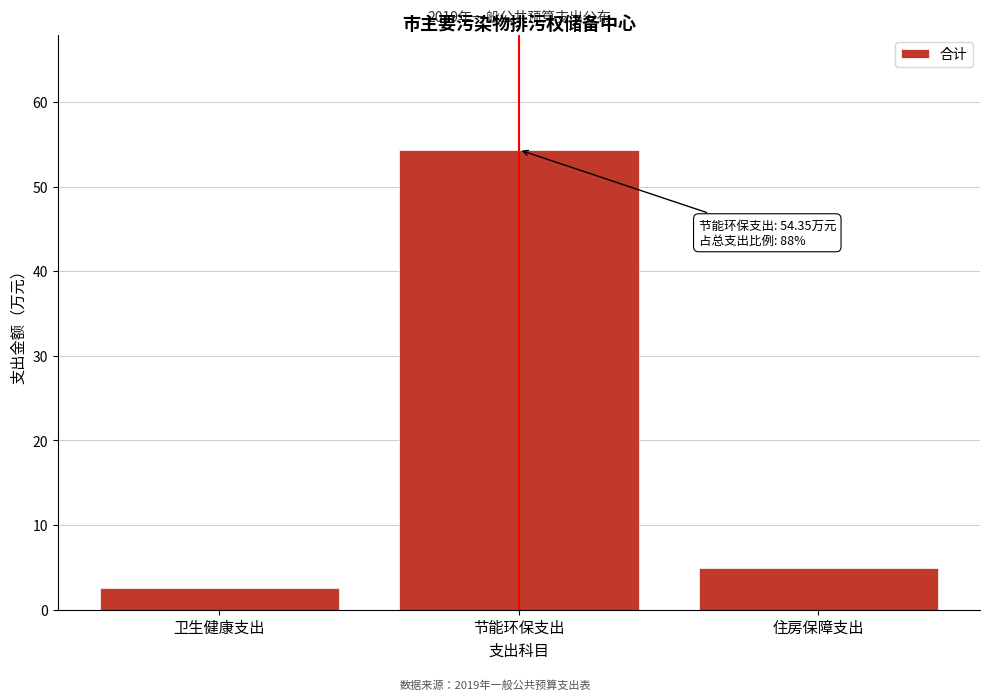

What is the maximum value shown in the chart?

54.4